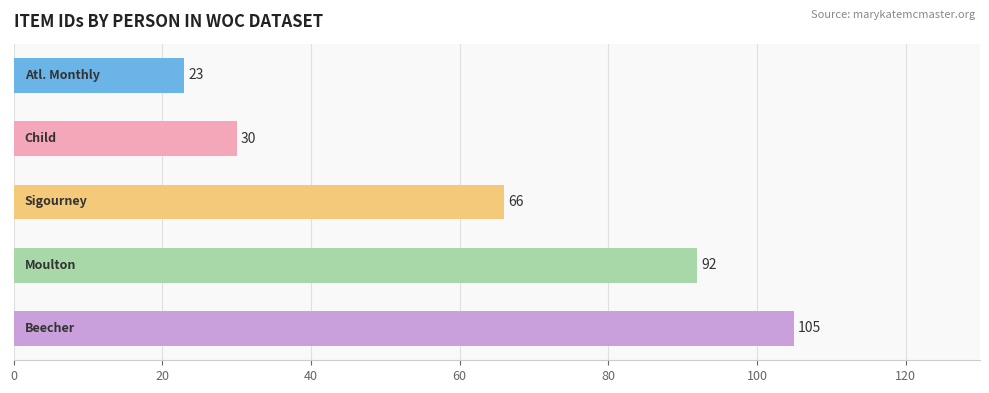

What is the minimum value shown in the chart?

23